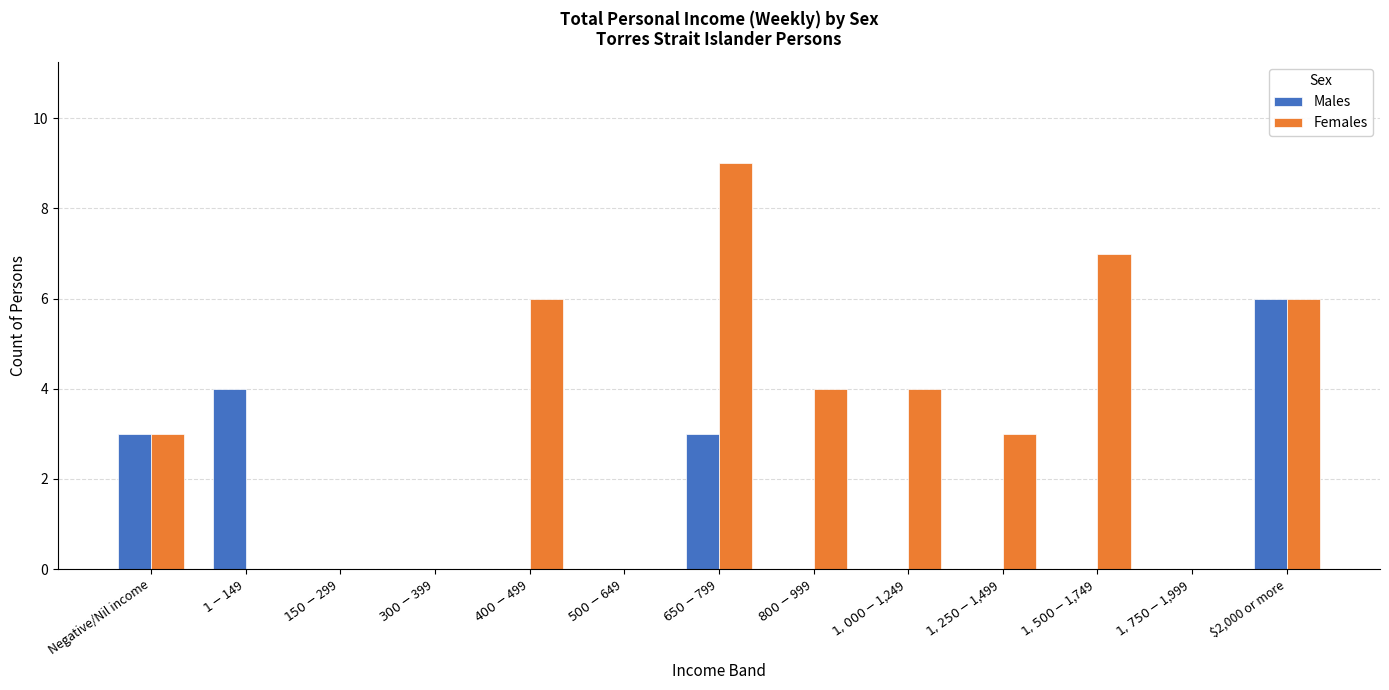

Count the Males values in the range 0 to 3.

11